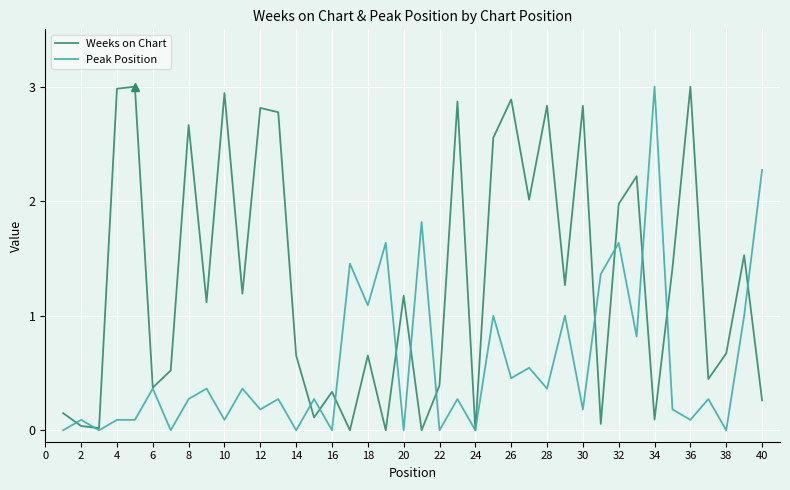

Rank the series by their average value, from highest to lowest.

Weeks on Chart, Peak Position